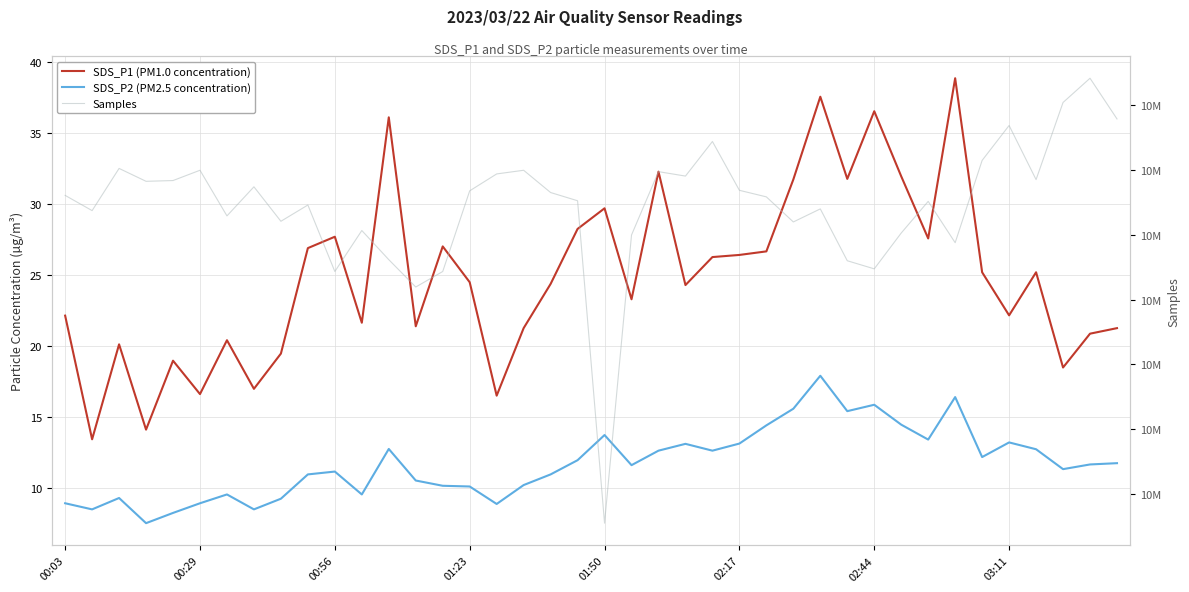

How many lines are shown in the chart?

3